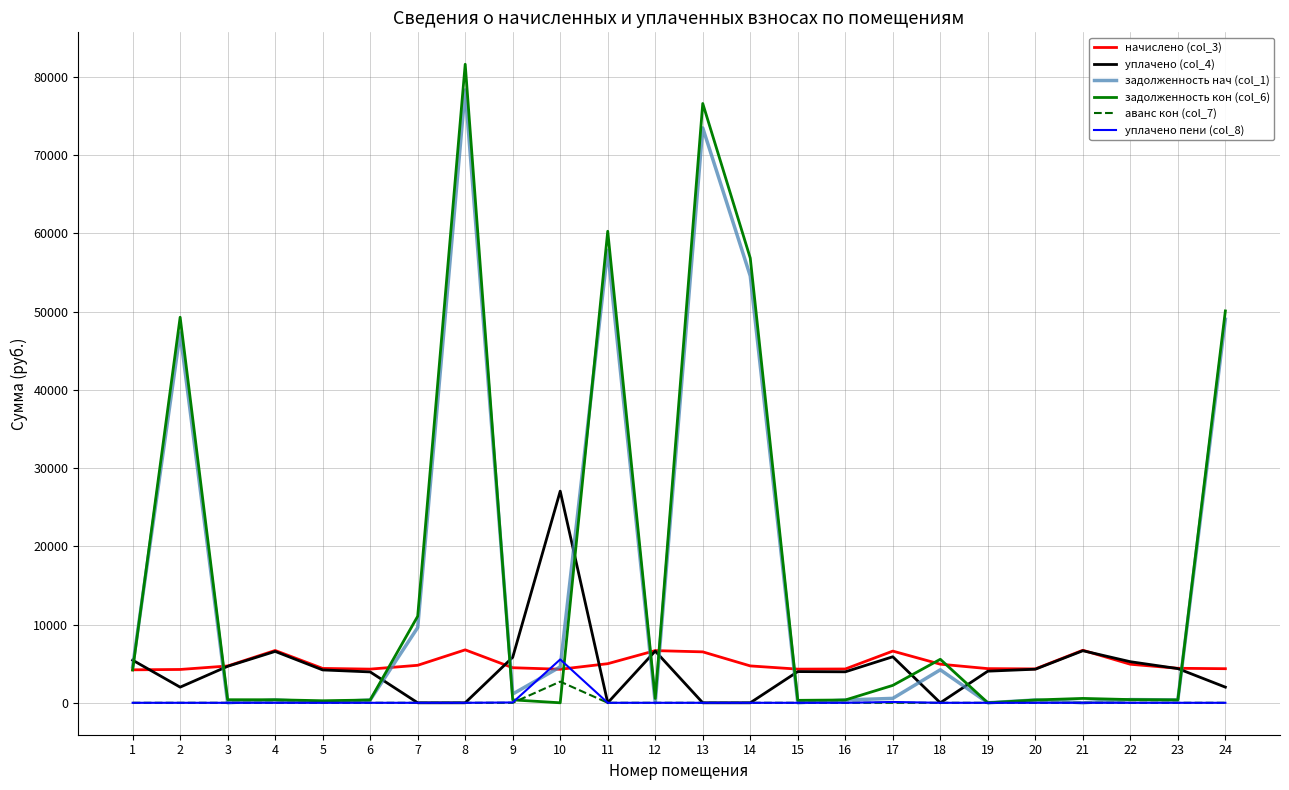

Is the value of аванс кон (col_7) at 3 greater than the value of задолженность нач (col_1) at 10?

No